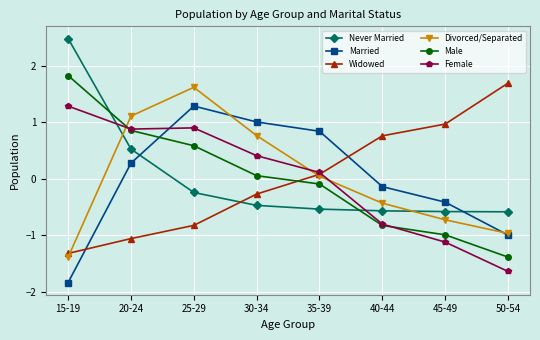

What is the maximum value shown in the chart?

2.5